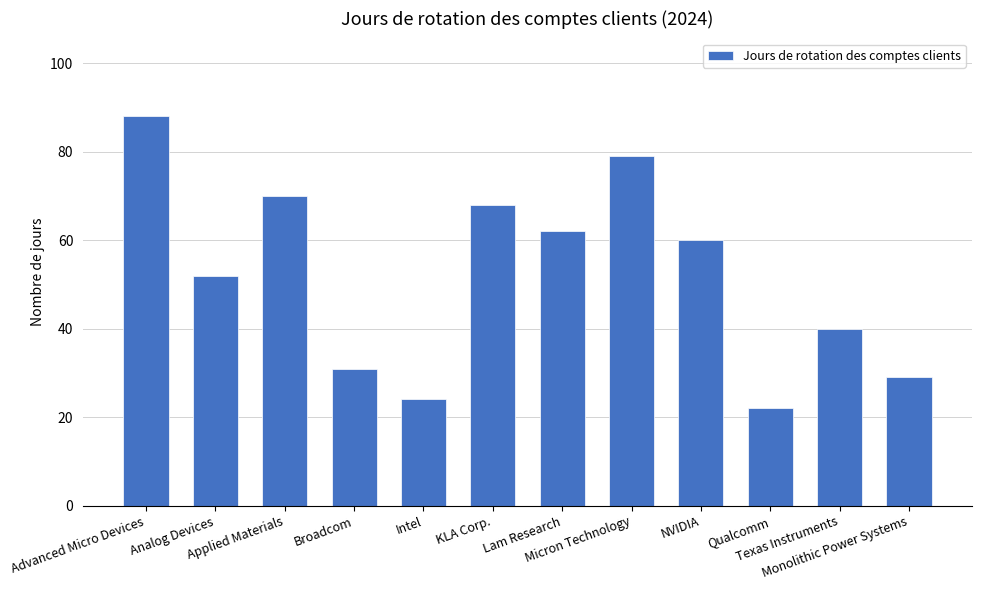

Reading left to right, list all the values displayed in this chart.

Advanced Micro Devices=88	Analog Devices=52	Applied Materials=70	Broadcom=31	Intel=24	KLA Corp.=68	Lam Research=62	Micron Technology=79	NVIDIA=60	Qualcomm=22	Texas Instruments=40	Monolithic Power Systems=29